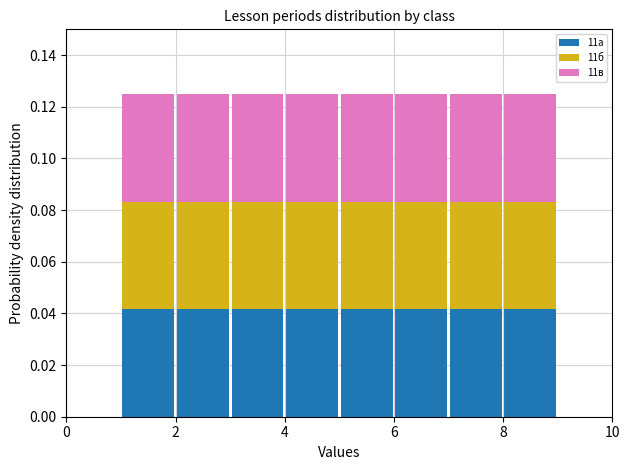

Reading left to right, list every stacked bar in this chart as the range it spans on the x-axis followed by its total height. The values are not printed on the chart, so give them approximately, as read against the axis.

0 to 1: 0
1 to 2: 0.126
2 to 3: 0.126
3 to 4: 0.126
4 to 5: 0.126
5 to 6: 0.126
6 to 7: 0.126
7 to 8: 0.126
8 to 9: 0.126
9 to 10: 0